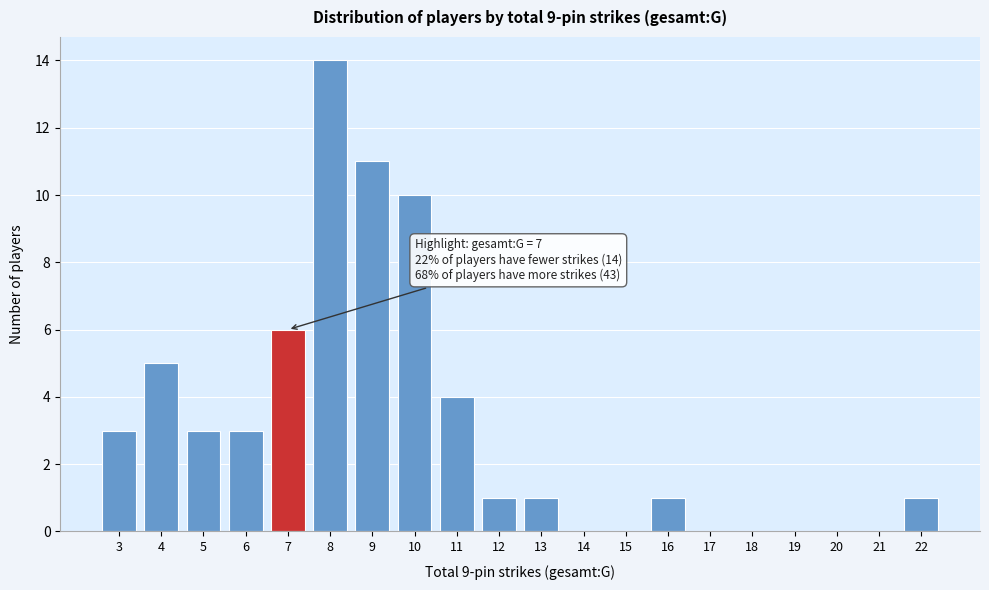

Reading right to left, extract all data points from this chart.

22=1	21=0	20=0	19=0	18=0	17=0	16=1	15=0	14=0	13=1	12=1	11=4	10=10	9=11	8=14	7=6	6=3	5=3	4=5	3=3